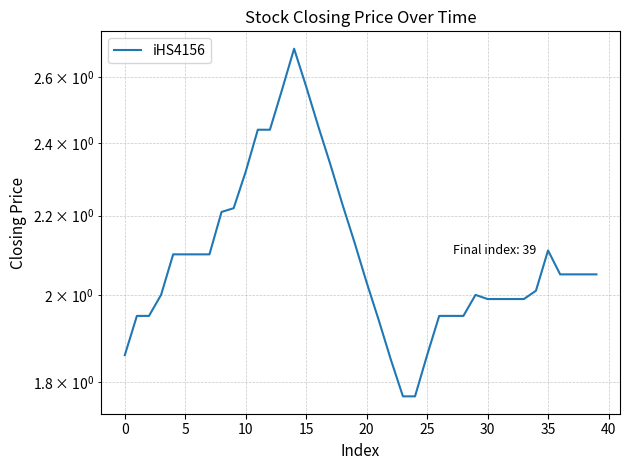

What is the difference between the second highest and minimum values?

0.8